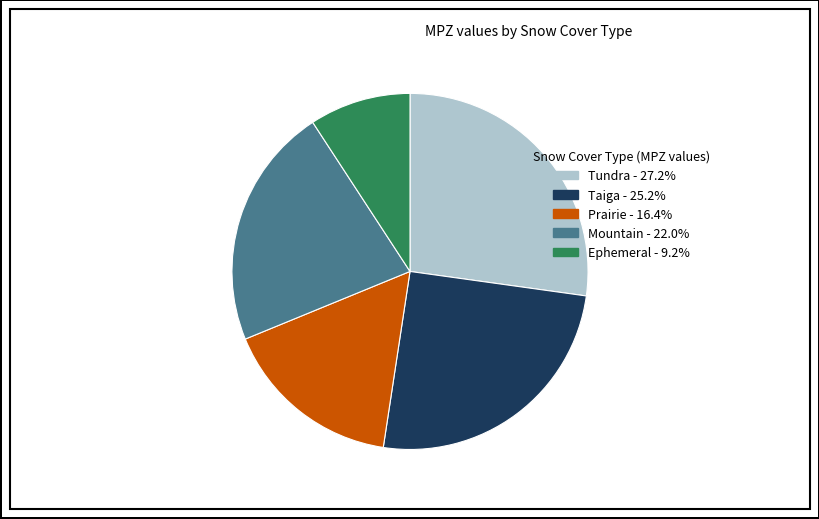

Does Ephemeral account for over 50% of the chart?

No